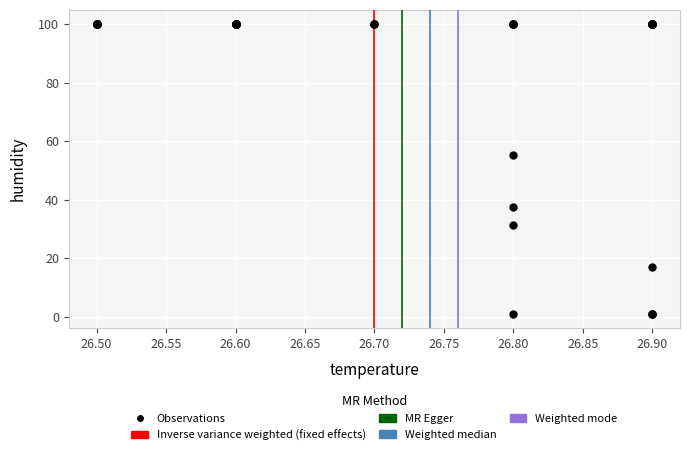

What Y value in the scatter plot is closest to 50?

55.2